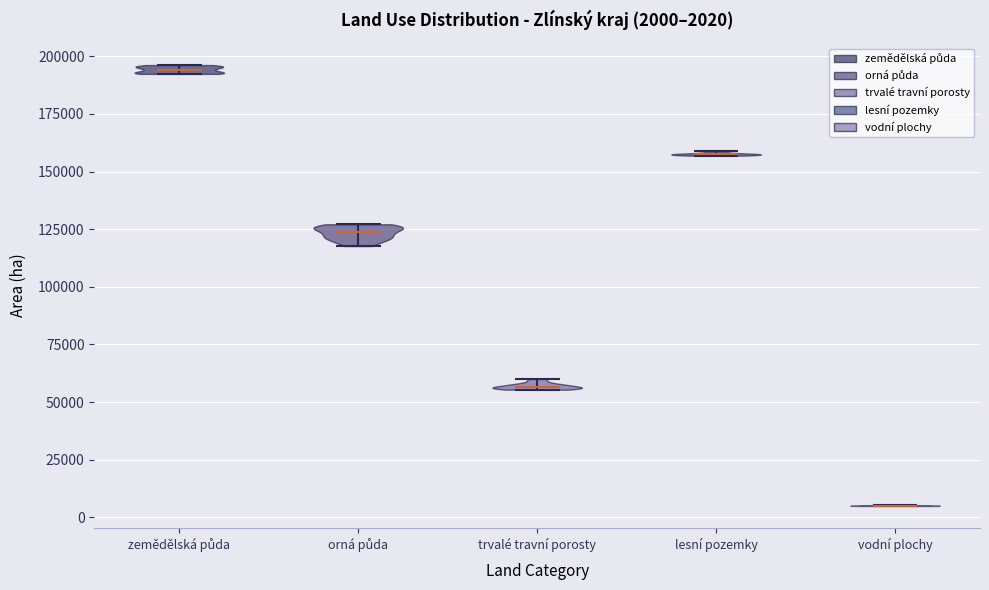

Which violin has the lowest median line?

vodní plochy